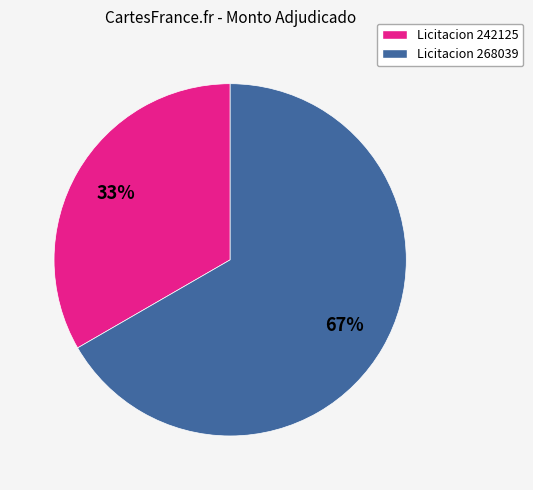

To the nearest percent, what percentage of the pie is Licitacion 242125?

33%